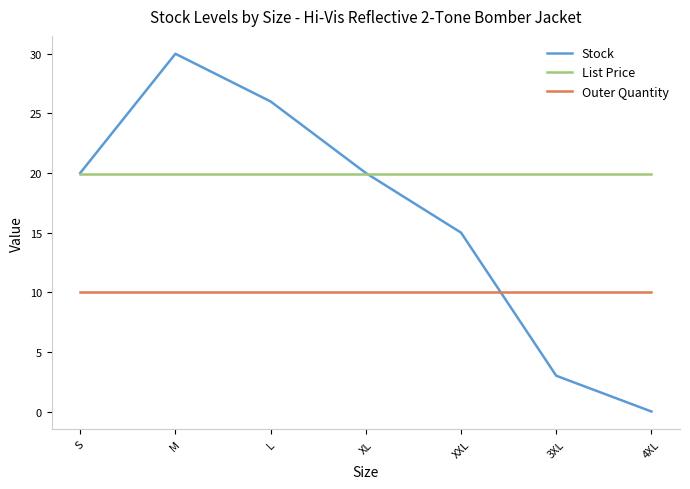

What position from the left is M?

2